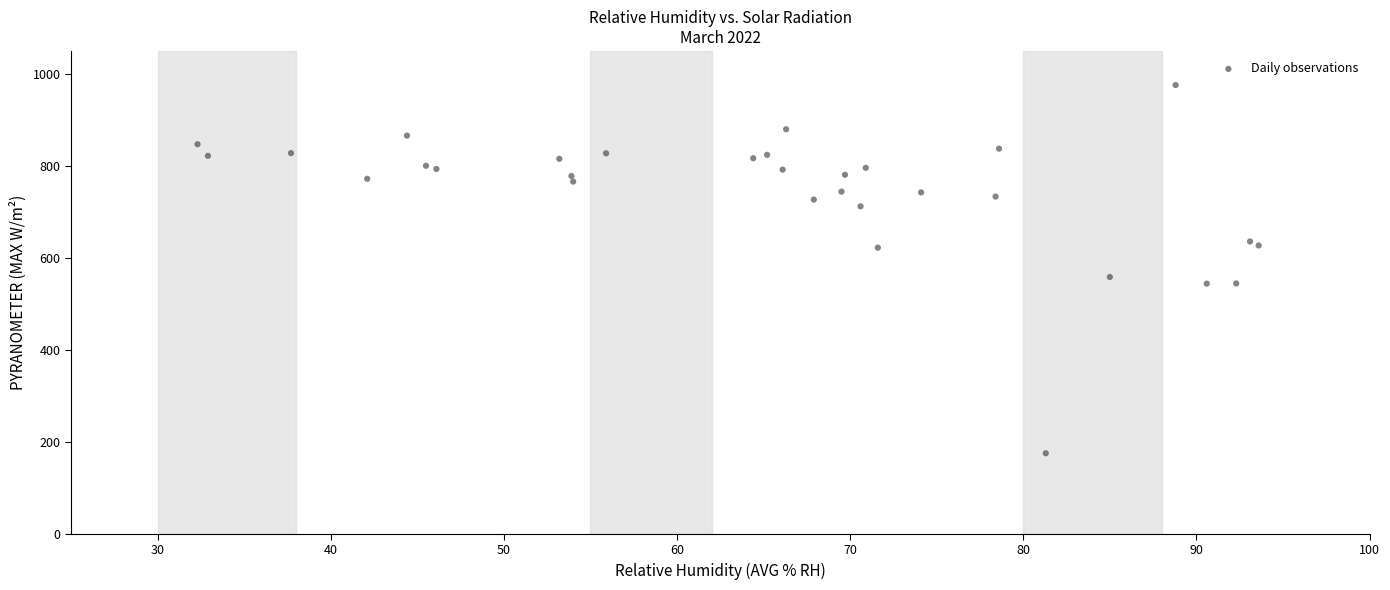

What Y value in the scatter plot is closest to 575?

558.5